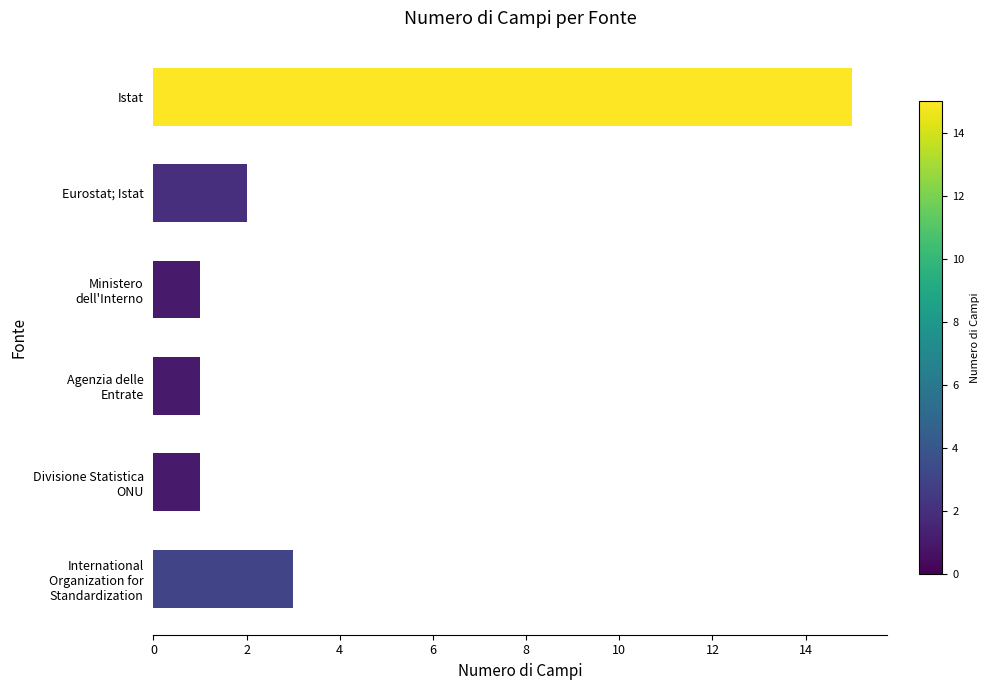

Which has a higher value, Istat or Eurostat; Istat?

Istat